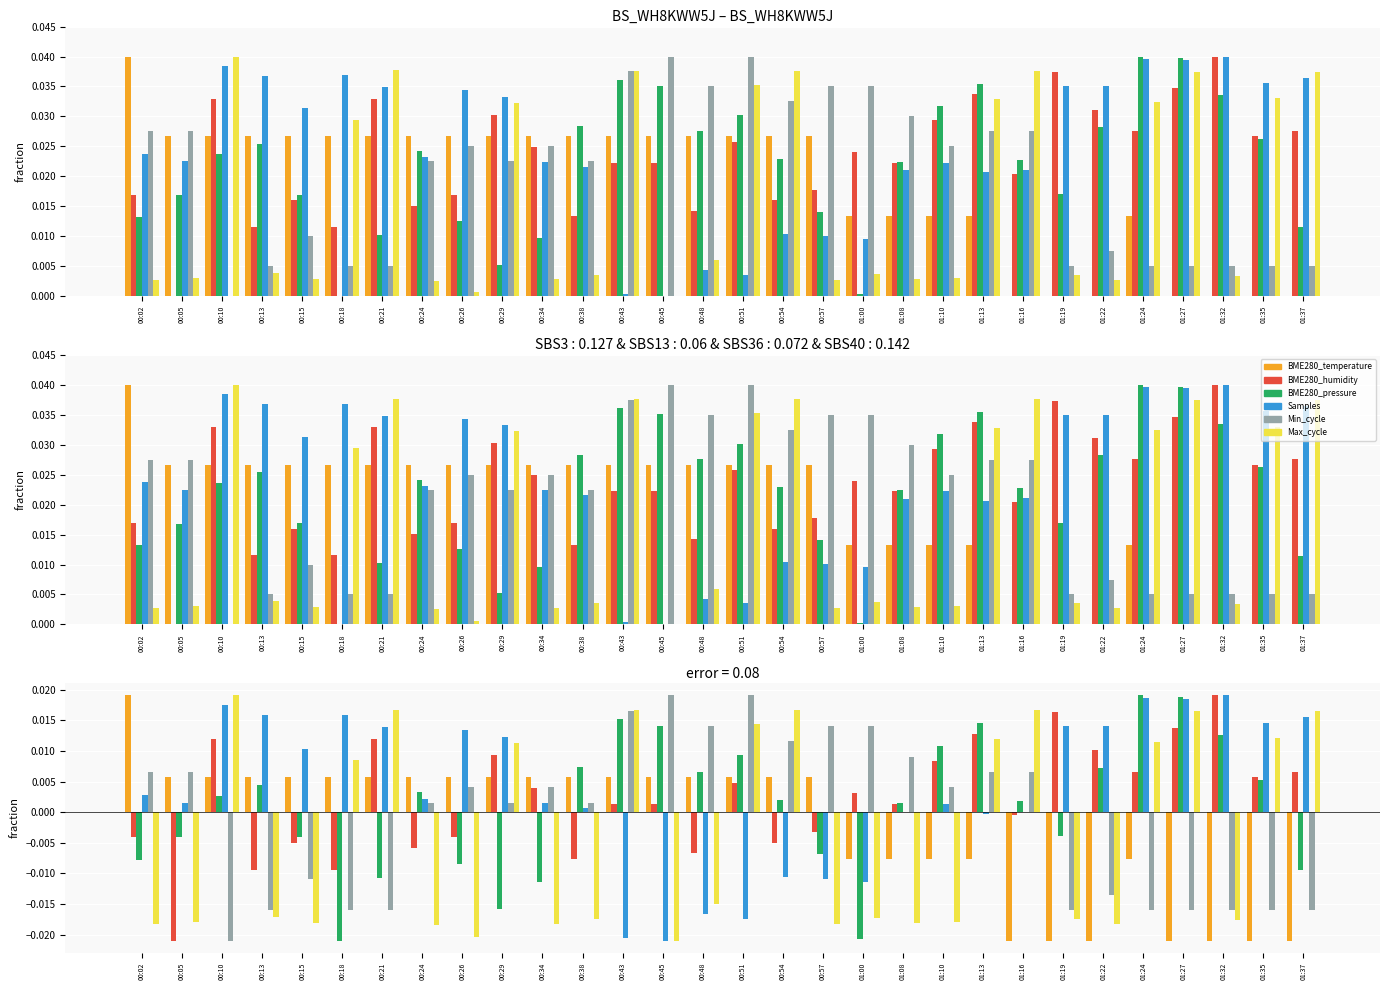

Reading right to left, extract all data points from this chart.

BME280_temperature: 01:37=-0.0	01:35=-0.0	01:32=-0.0	01:27=-0.0	01:24=-0.0	01:22=-0.0	01:19=-0.0	01:16=-0.0	01:13=-0.0	01:10=-0.0	01:08=-0.0	01:00=-0.0	00:57=0.0	00:54=0.0	00:51=0.0	00:48=0.0	00:45=0.0	00:43=0.0	00:38=0.0	00:34=0.0	00:29=0.0	00:26=0.0	00:24=0.0	00:21=0.0	00:18=0.0	00:15=0.0	00:13=0.0	00:10=0.0	00:05=0.0	00:02=0.0
BME280_humidity: 01:37=0.0	01:35=0.0	01:32=0.0	01:27=0.0	01:24=0.0	01:22=0.0	01:19=0.0	01:16=-0.0	01:13=0.0	01:10=0.0	01:08=0.0	01:00=0.0	00:57=-0.0	00:54=-0.0	00:51=0.0	00:48=-0.0	00:45=0.0	00:43=0.0	00:38=-0.0	00:34=0.0	00:29=0.0	00:26=-0.0	00:24=-0.0	00:21=0.0	00:18=-0.0	00:15=-0.0	00:13=-0.0	00:10=0.0	00:05=-0.0	00:02=-0.0
BME280_pressure: 01:37=-0.0	01:35=0.0	01:32=0.0	01:27=0.0	01:24=0.0	01:22=0.0	01:19=-0.0	01:16=0.0	01:13=0.0	01:10=0.0	01:08=0.0	01:00=-0.0	00:57=-0.0	00:54=0.0	00:51=0.0	00:48=0.0	00:45=0.0	00:43=0.0	00:38=0.0	00:34=-0.0	00:29=-0.0	00:26=-0.0	00:24=0.0	00:21=-0.0	00:18=-0.0	00:15=-0.0	00:13=0.0	00:10=0.0	00:05=-0.0	00:02=-0.0
Samples: 01:37=0.0	01:35=0.0	01:32=0.0	01:27=0.0	01:24=0.0	01:22=0.0	01:19=0.0	01:16=0.0	01:13=-0.0	01:10=0.0	01:08=0.0	01:00=-0.0	00:57=-0.0	00:54=-0.0	00:51=-0.0	00:48=-0.0	00:45=-0.0	00:43=-0.0	00:38=0.0	00:34=0.0	00:29=0.0	00:26=0.0	00:24=0.0	00:21=0.0	00:18=0.0	00:15=0.0	00:13=0.0	00:10=0.0	00:05=0.0	00:02=0.0
Min_cycle: 01:37=-0.0	01:35=-0.0	01:32=-0.0	01:27=-0.0	01:24=-0.0	01:22=-0.0	01:19=-0.0	01:16=0.0	01:13=0.0	01:10=0.0	01:08=0.0	01:00=0.0	00:57=0.0	00:54=0.0	00:51=0.0	00:48=0.0	00:45=0.0	00:43=0.0	00:38=0.0	00:34=0.0	00:29=0.0	00:26=0.0	00:24=0.0	00:21=-0.0	00:18=-0.0	00:15=-0.0	00:13=-0.0	00:10=-0.0	00:05=0.0	00:02=0.0
Max_cycle: 01:37=0.0	01:35=0.0	01:32=-0.0	01:27=0.0	01:24=0.0	01:22=-0.0	01:19=-0.0	01:16=0.0	01:13=0.0	01:10=-0.0	01:08=-0.0	01:00=-0.0	00:57=-0.0	00:54=0.0	00:51=0.0	00:48=-0.0	00:45=-0.0	00:43=0.0	00:38=-0.0	00:34=-0.0	00:29=0.0	00:26=-0.0	00:24=-0.0	00:21=0.0	00:18=0.0	00:15=-0.0	00:13=-0.0	00:10=0.0	00:05=-0.0	00:02=-0.0